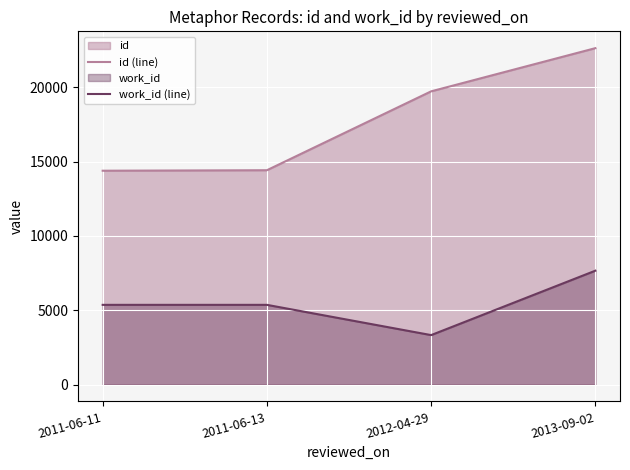

The work_id (line) series shows 9979 at 2013-09-02. True or false?

False